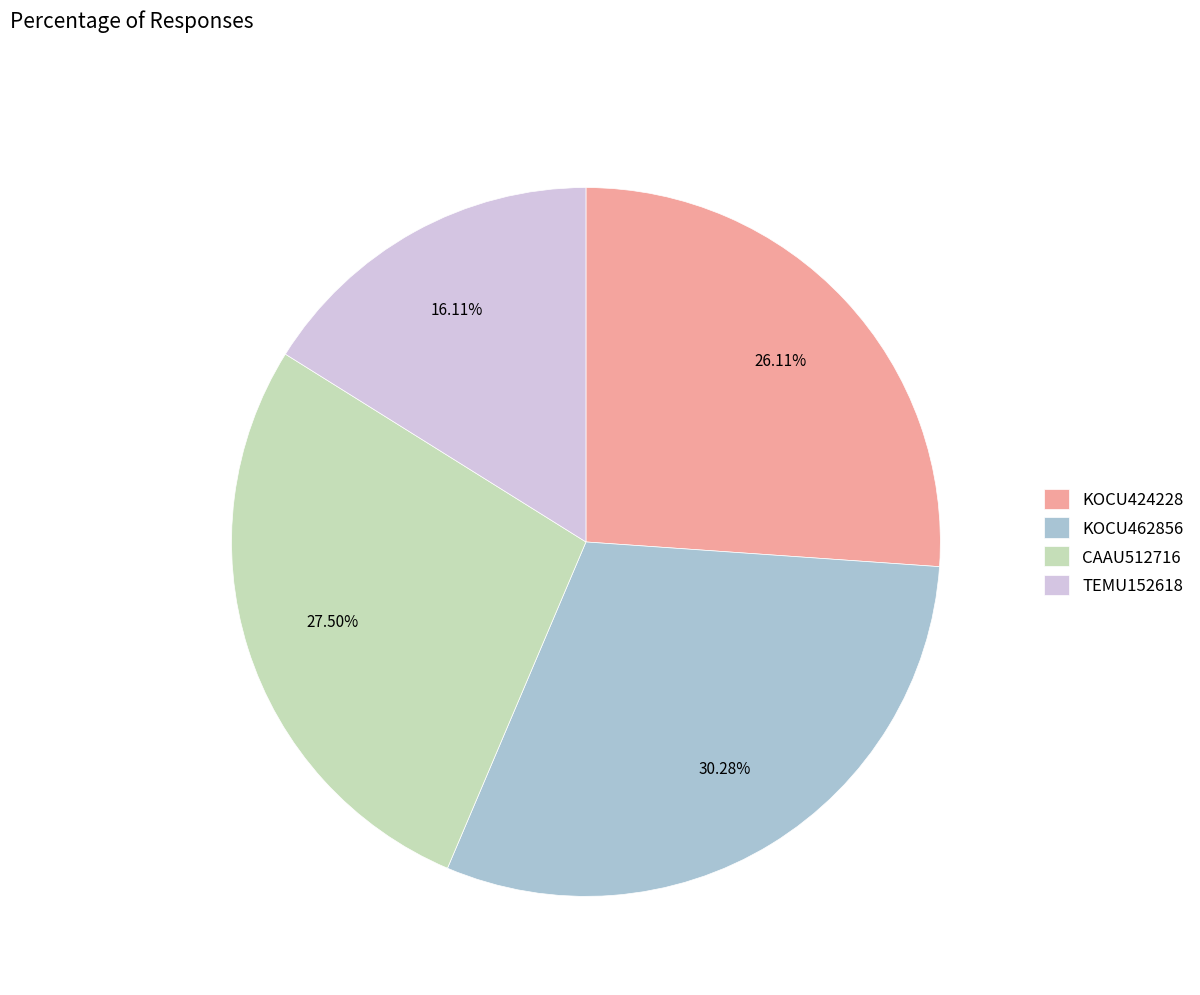

To the nearest percent, what is the average slice percentage?

25%